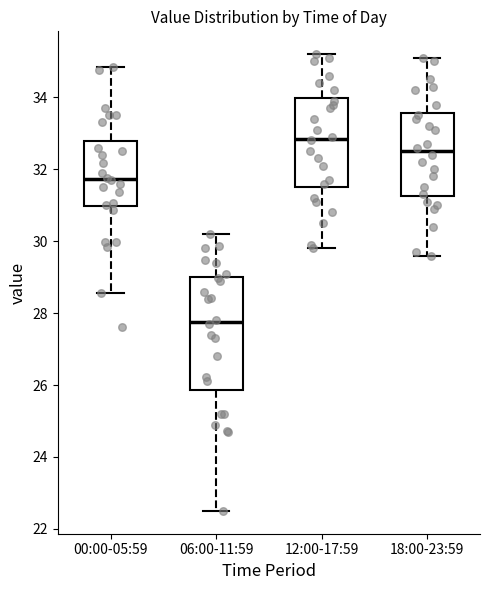

Which box has the lowest median line?

06:00-11:59